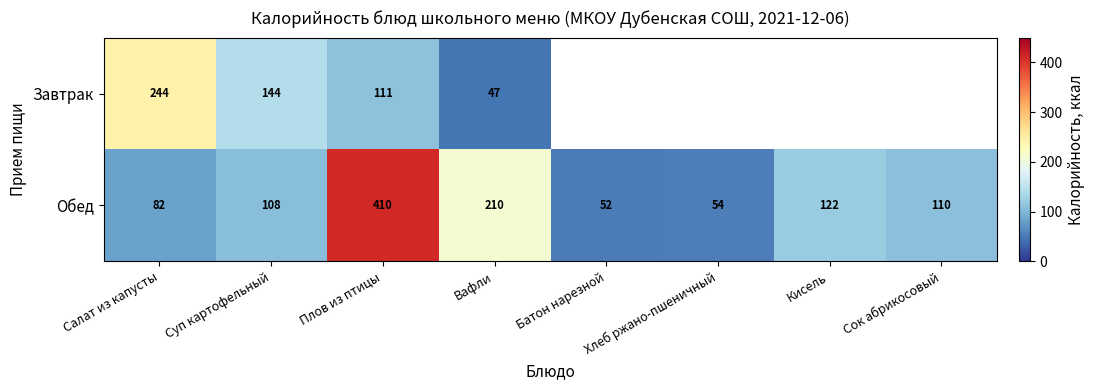

What is the highest value of the Обед series?

410.0